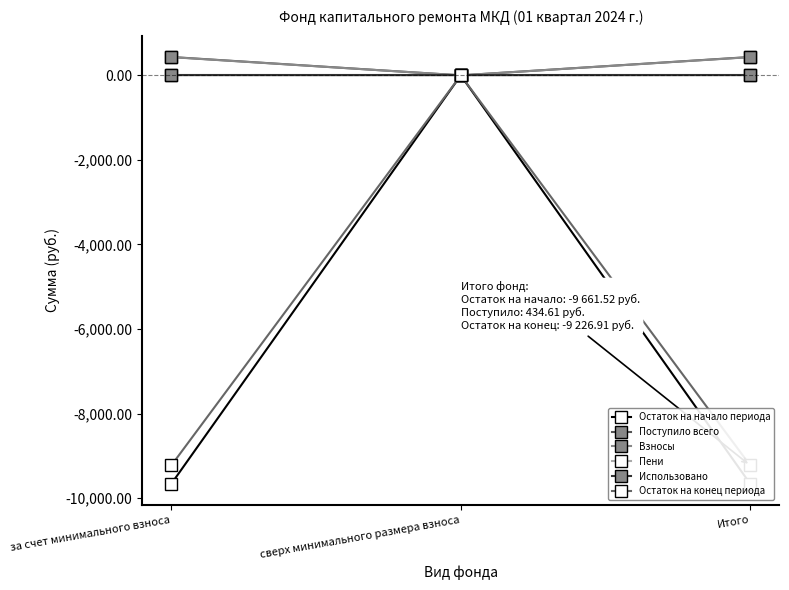

Is the value of Использовано at сверх минимального размера взноса greater than the value of Пени at сверх минимального размера взноса?

No